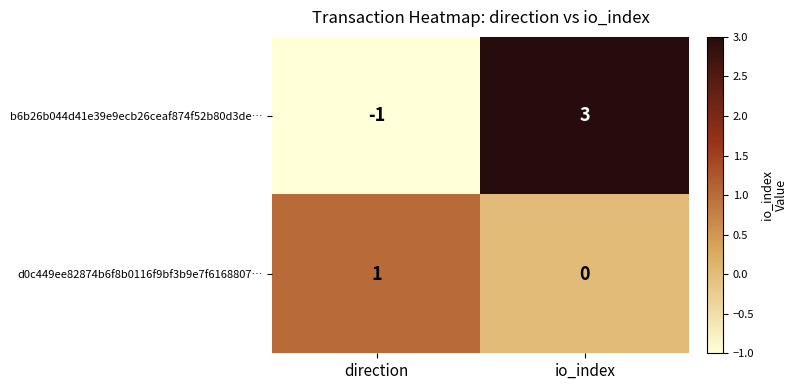

At how many categories does at least one series exceed 0?

2